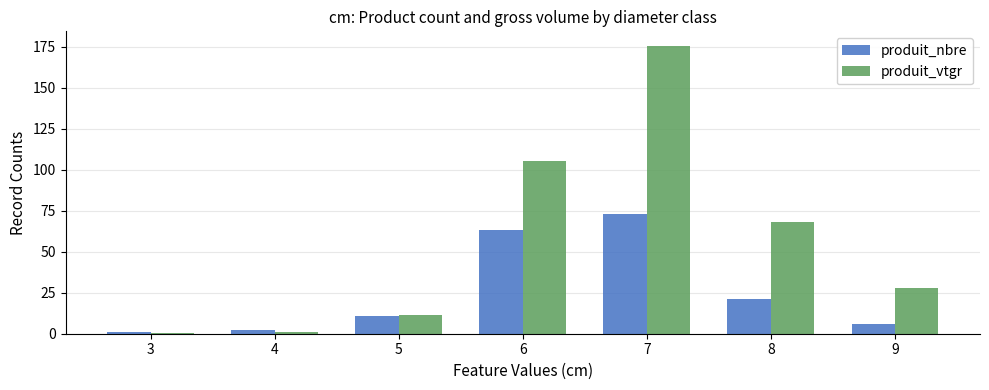

What is the average value of the produit_vtgr series?

55.8